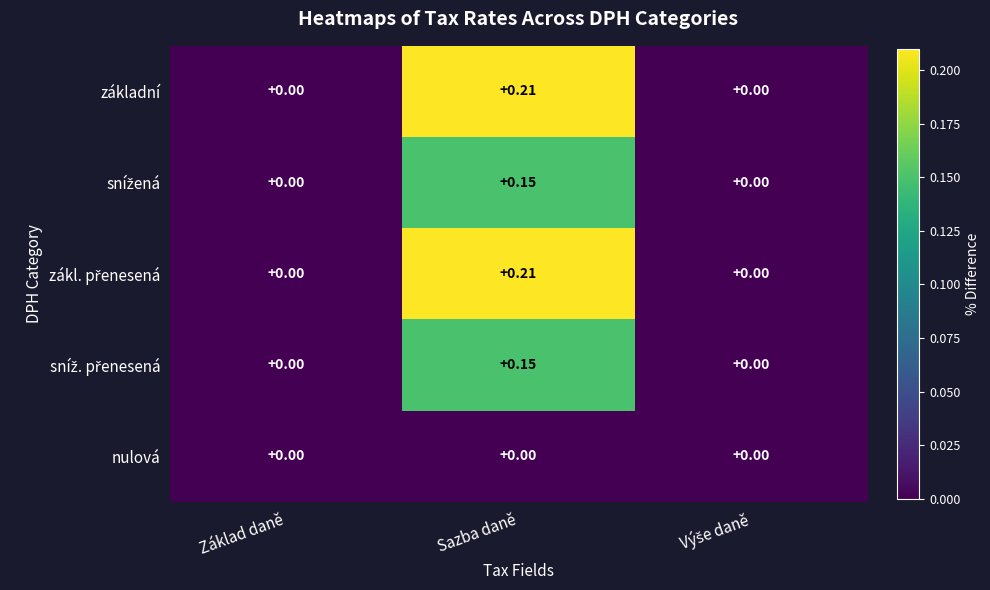

How many categories are shown in the chart?

3